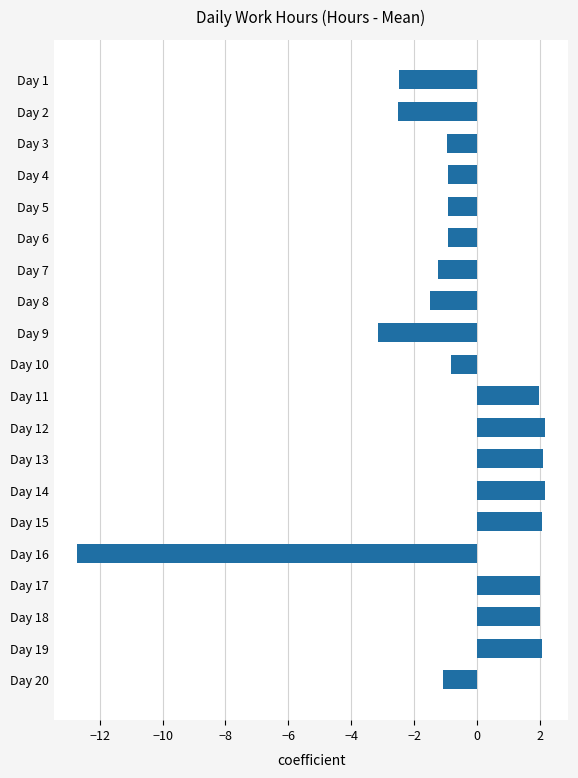

What is the sum of the values at Day 2 and Day 16?

-15.2